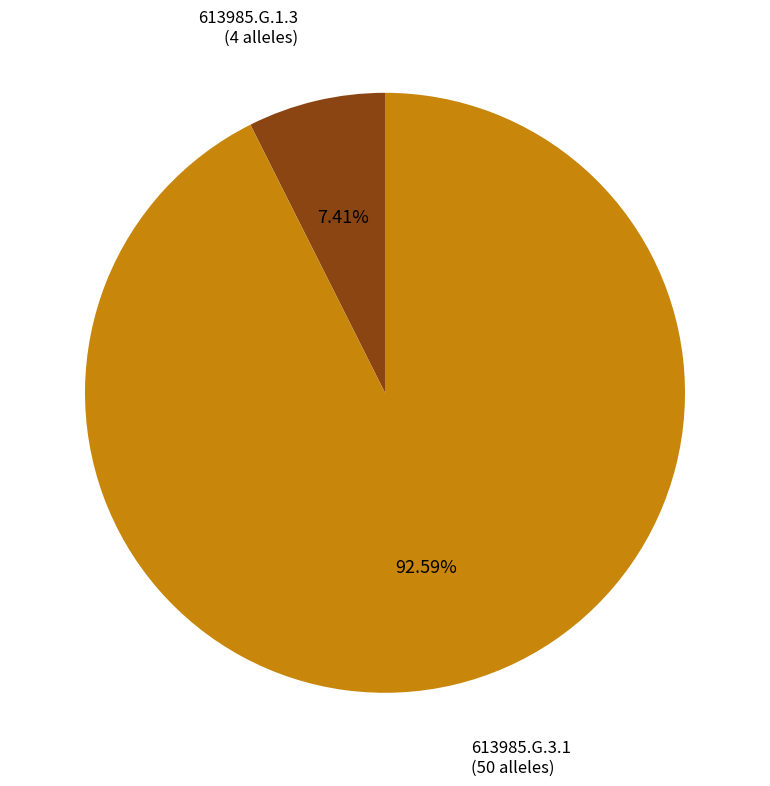

What is the ratio of the value at 613985.G.3.1 to the value at 613985.G.1.3?

12.5